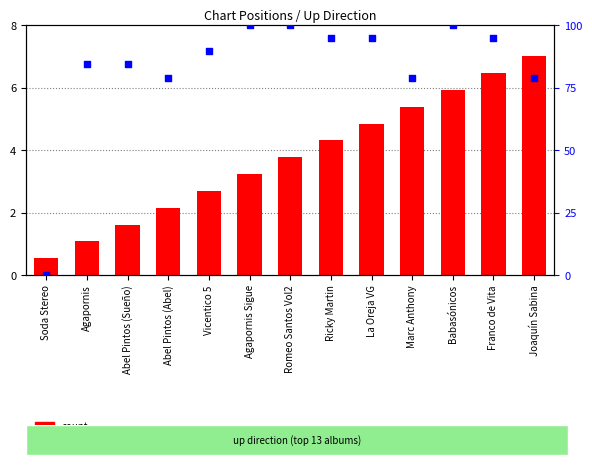

Which series reaches the minimum Y coordinate?

percentile rank within the sample